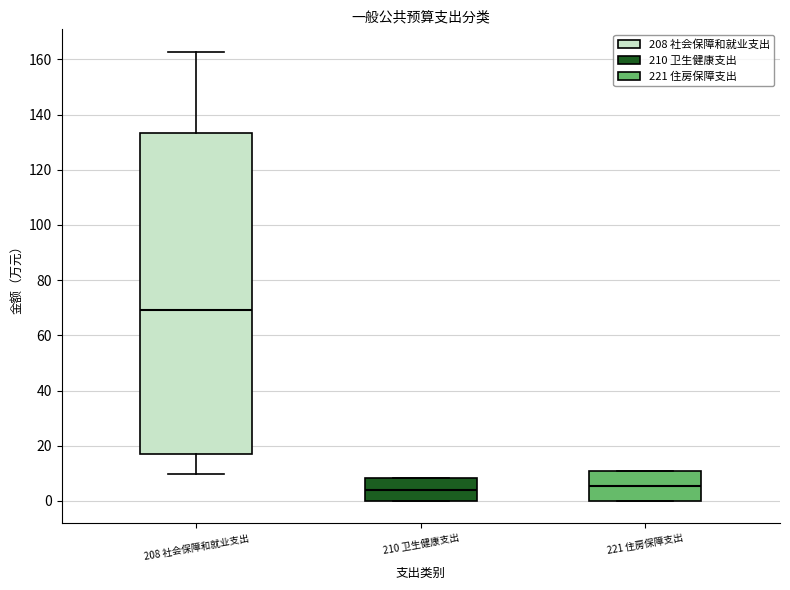

Reading left to right, read every box against the y-axis: the position of its median line, the range the box covers, and the ends of its whiskers. The values are not printed on the chart, so give them approximately, as read against the axis.

208 社会保障和就业支出: median 70, box 18 to 134, whiskers 10 to 162
210 卫生健康支出: median 4, box 0 to 8, whiskers 0 to 8
221 住房保障支出: median 6, box 0 to 10, whiskers 0 to 10